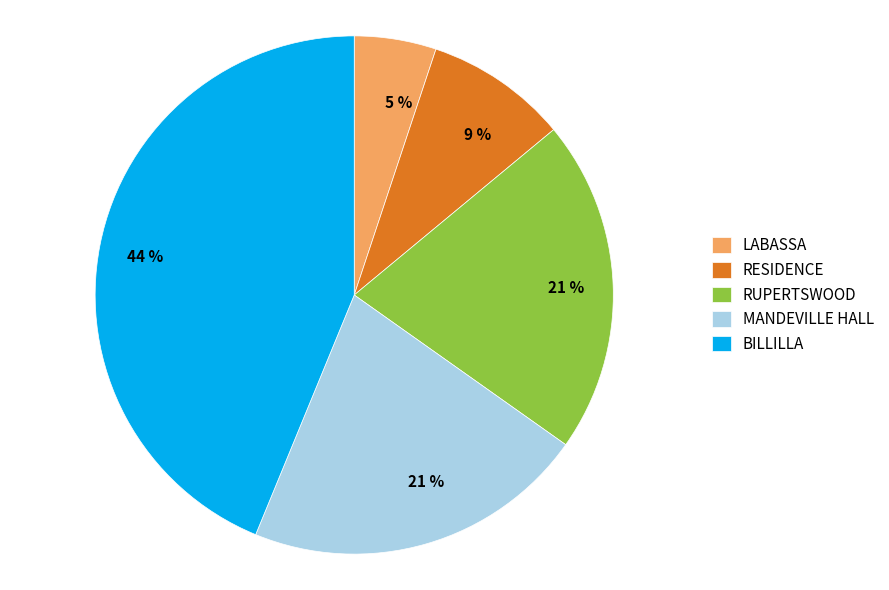

To the nearest percent, what is the difference between the largest and smallest slice percentages?

39%